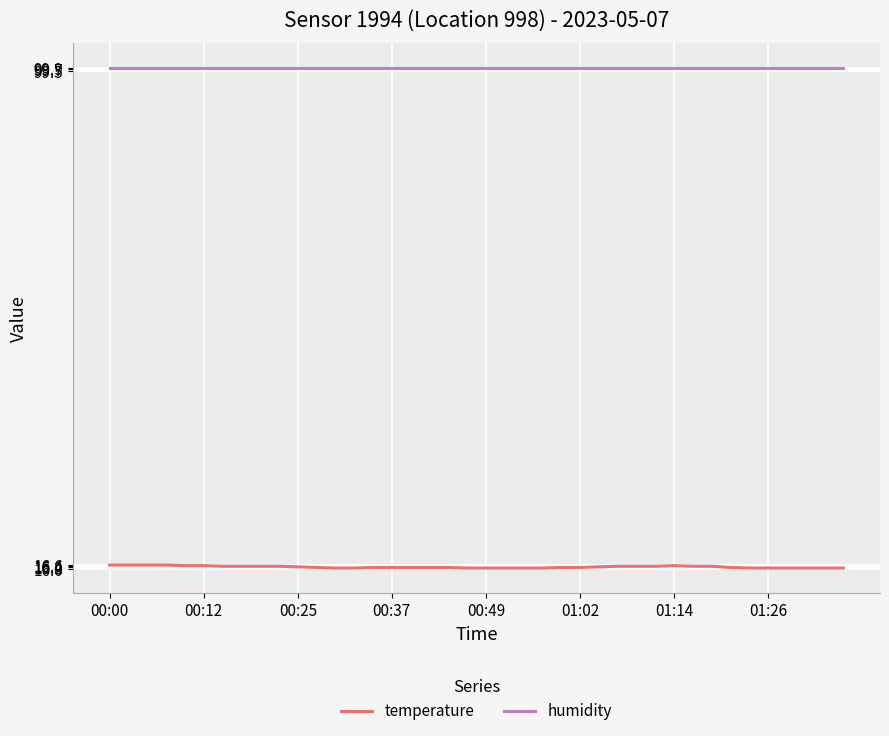

List the series in order of their peak value, highest first.

humidity, temperature